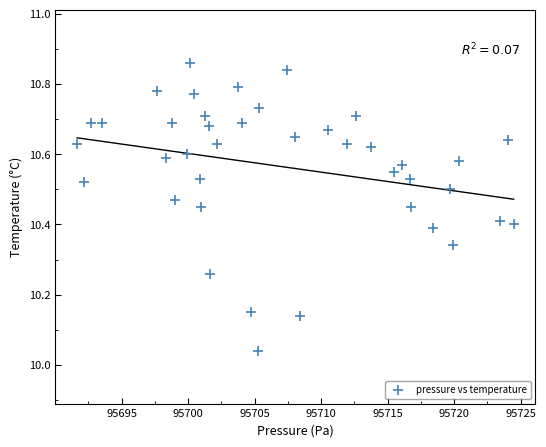

What is the range of Y values (max minus min)?

0.8